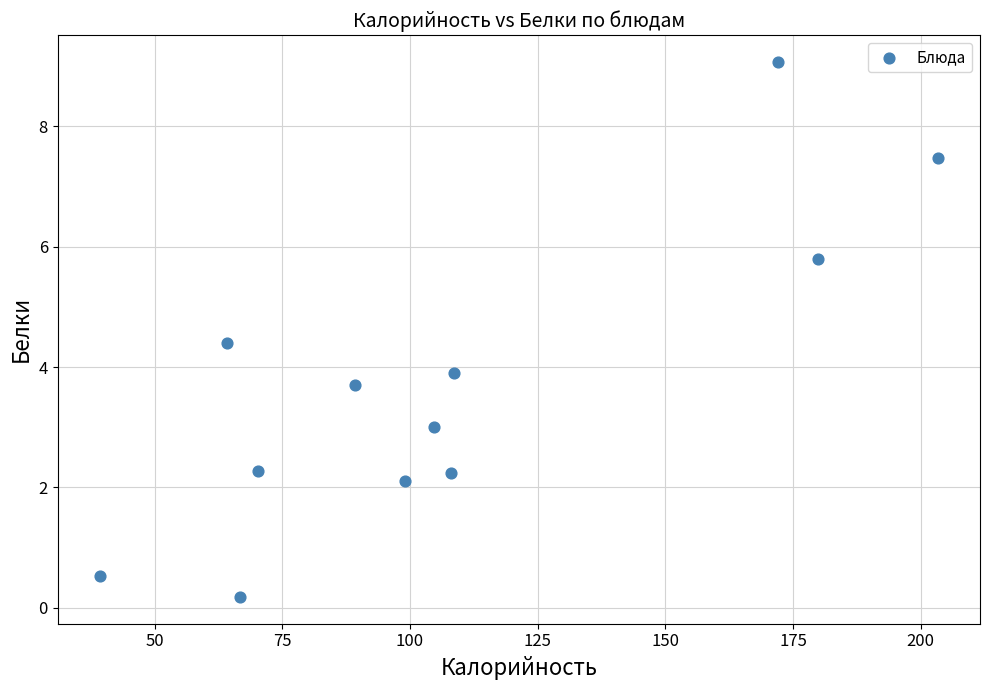

What is the range of X values (max minus min)?

164.2